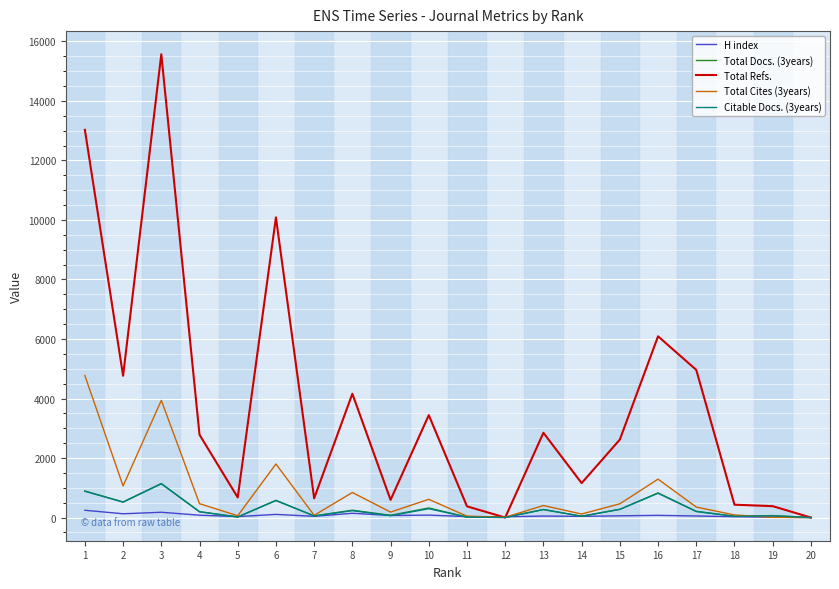

Which series has the widest spread of values?

Total Refs.